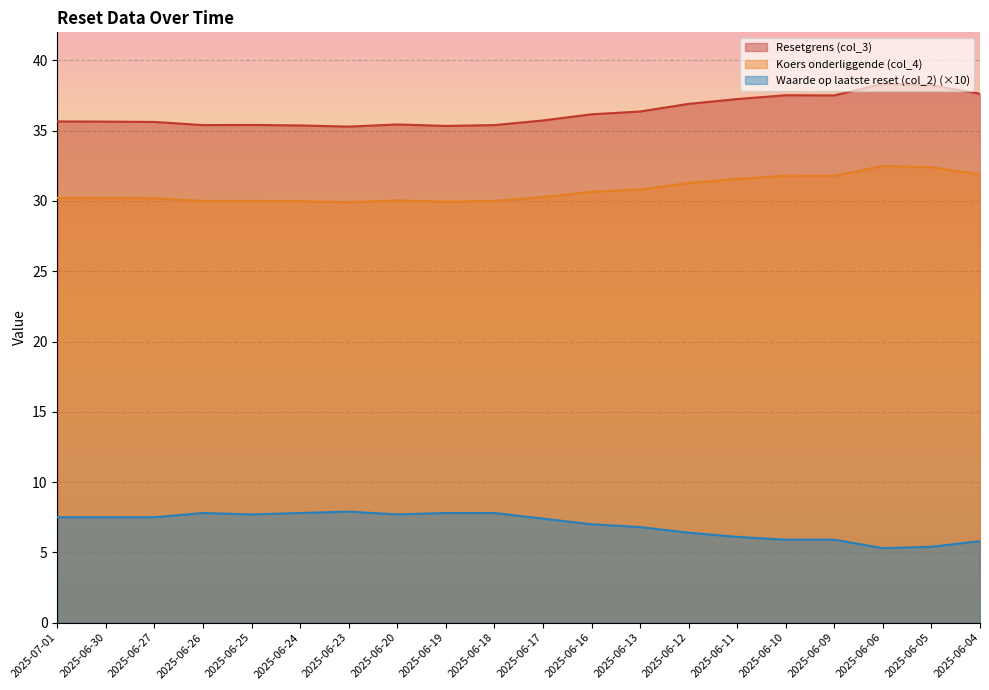

At which category is the sum across all series the highest?

2025-06-06